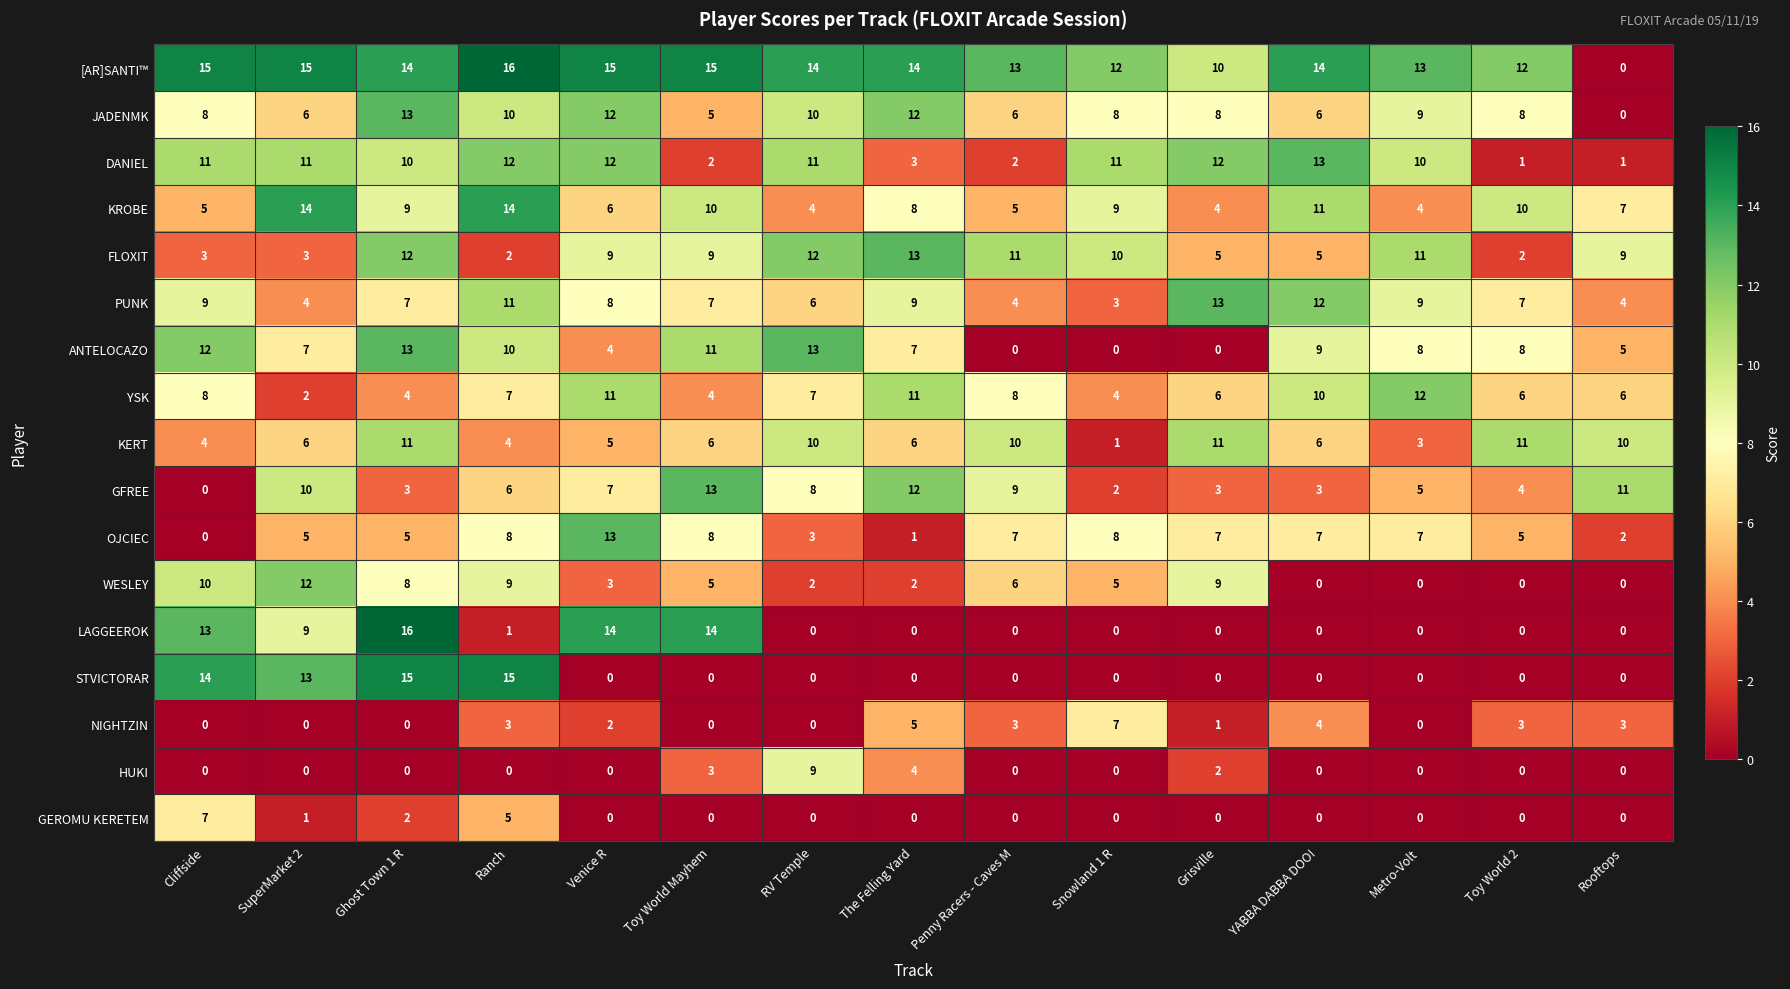

What is the sum of all DANIEL values?

122